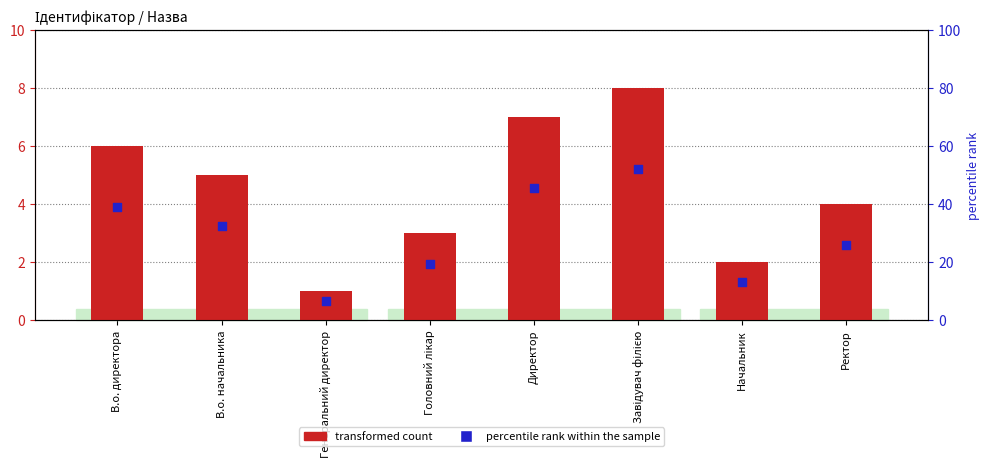

At how many categories does at least one series exceed 5?

3